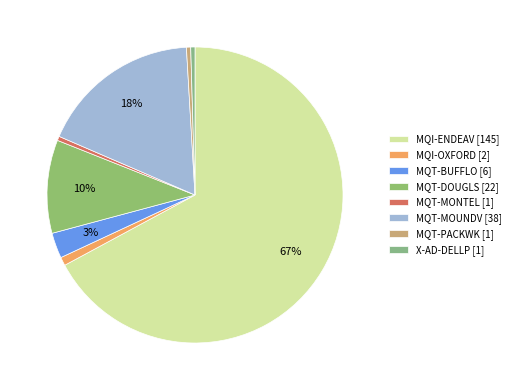

How many slices are in this pie chart?

8